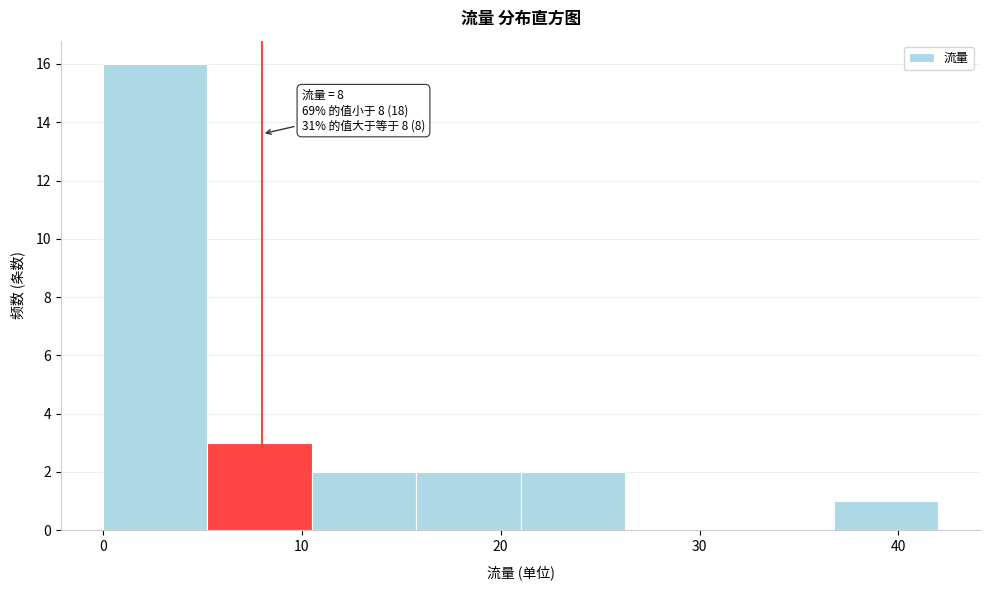

Which range on the x-axis has the tallest bar?

0 to 5